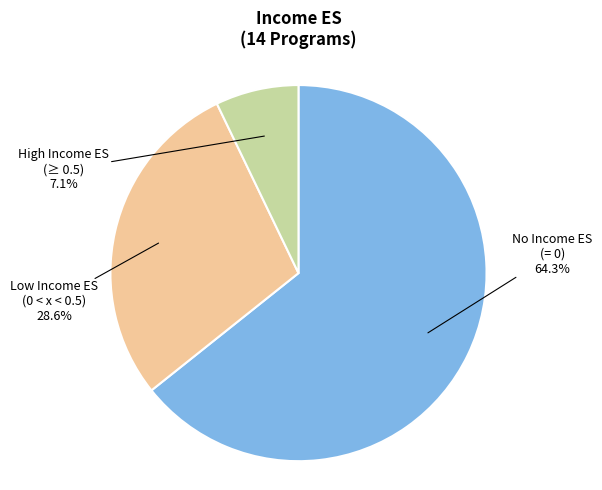

Rank the categories by value from lowest to highest.

High Income ES (≥ 0.5), Low Income ES (0 < x < 0.5), No Income ES (= 0)